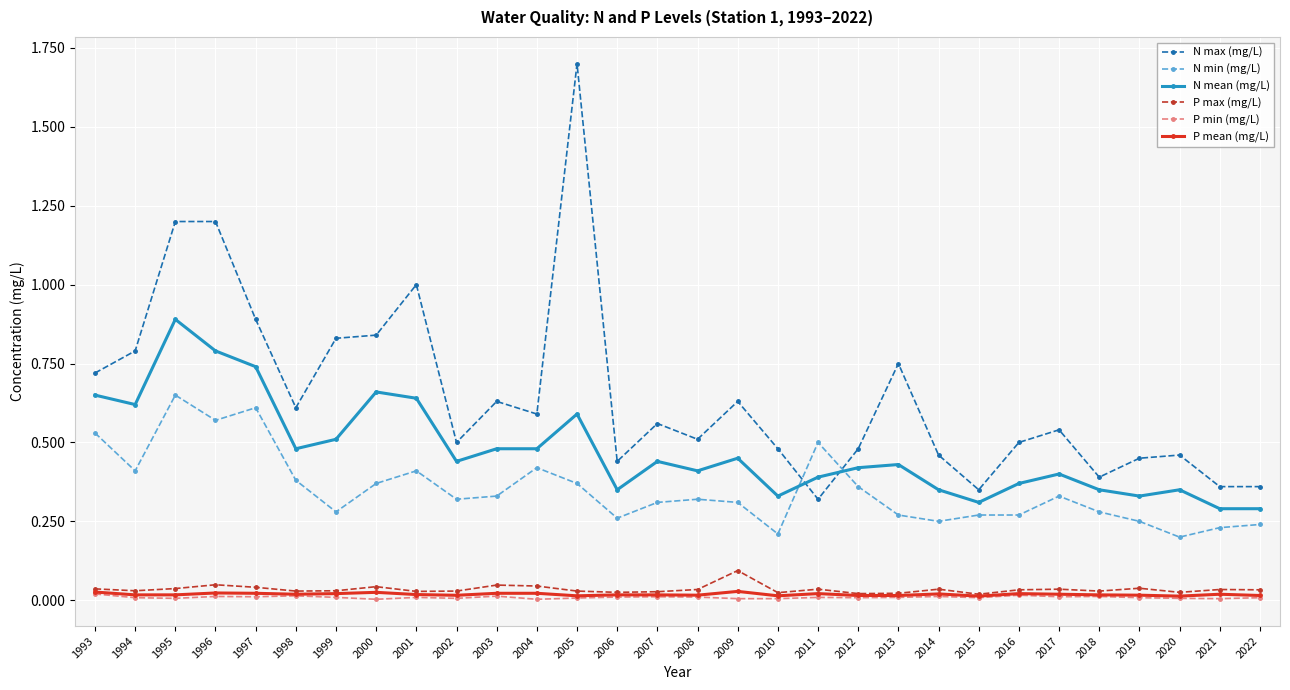

True or false: N min (mg/L) and P max (mg/L) intersect in this chart.

False